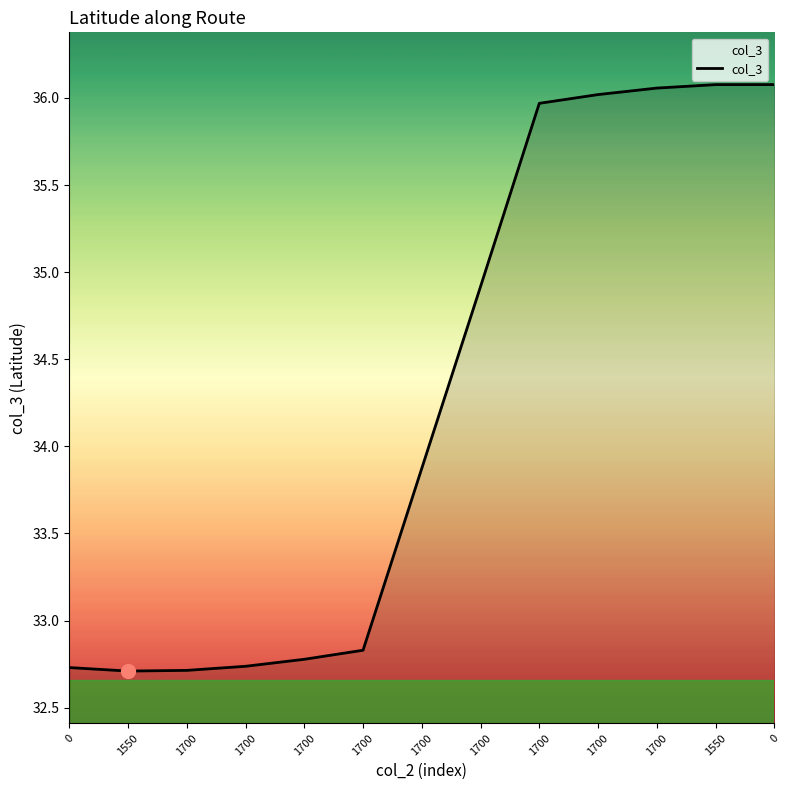

What is the difference between the values at 1700 and 1700?

3.2